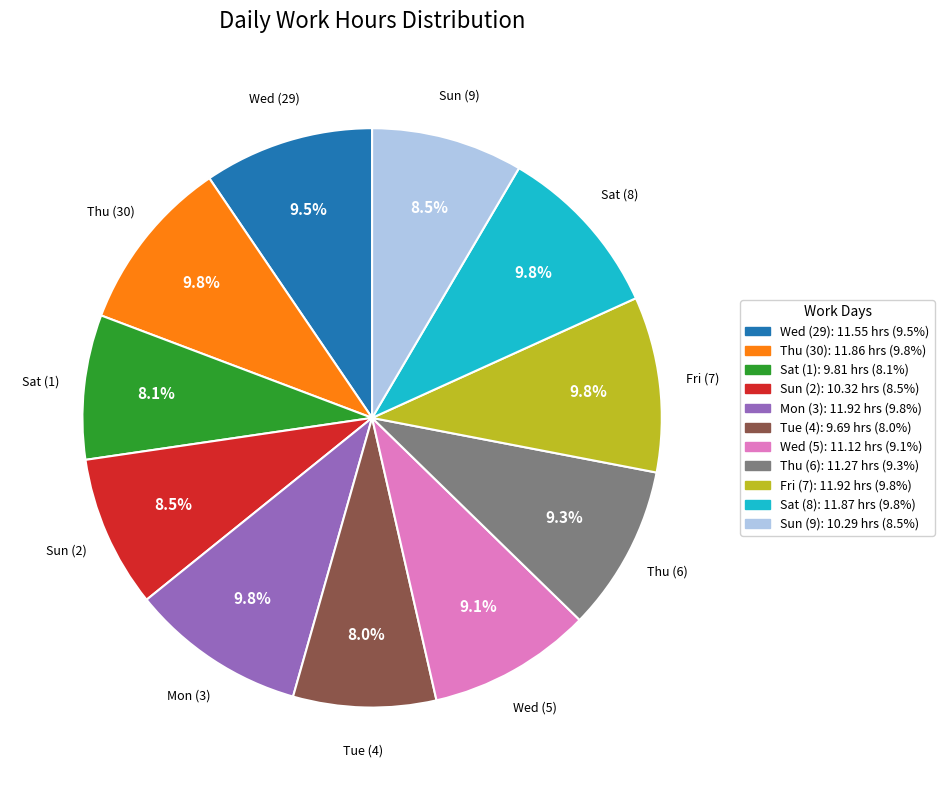

Combined, what portion of the pie is Wed (29) and Sun (2)?

18.0%